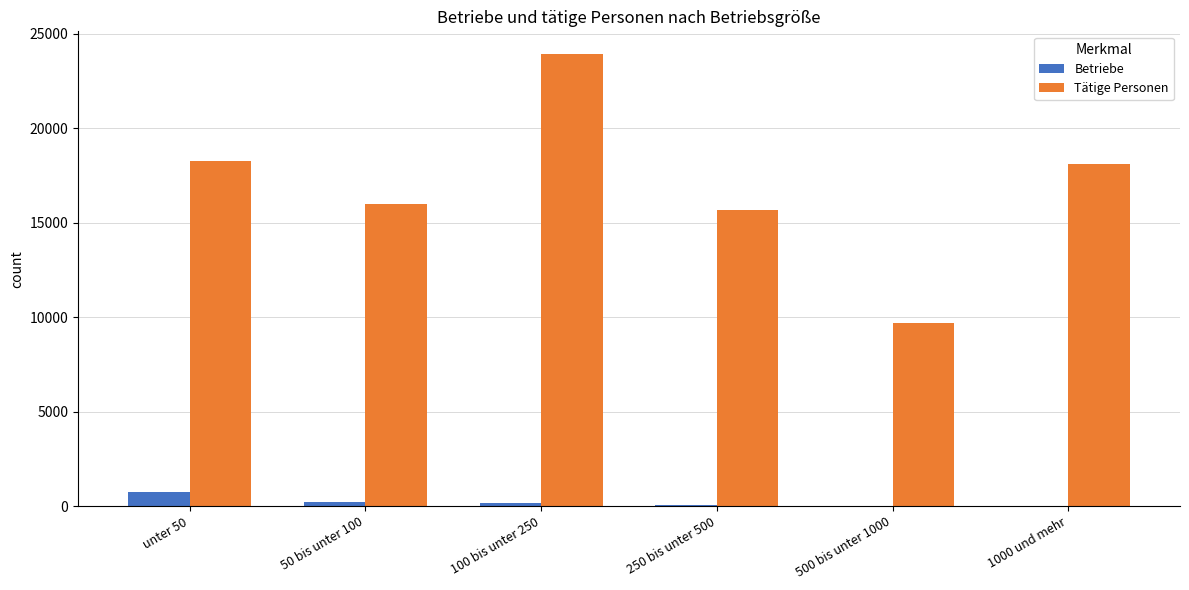

Is the value of Betriebe at 50 bis unter 100 greater than the value of Tätige Personen at 50 bis unter 100?

No